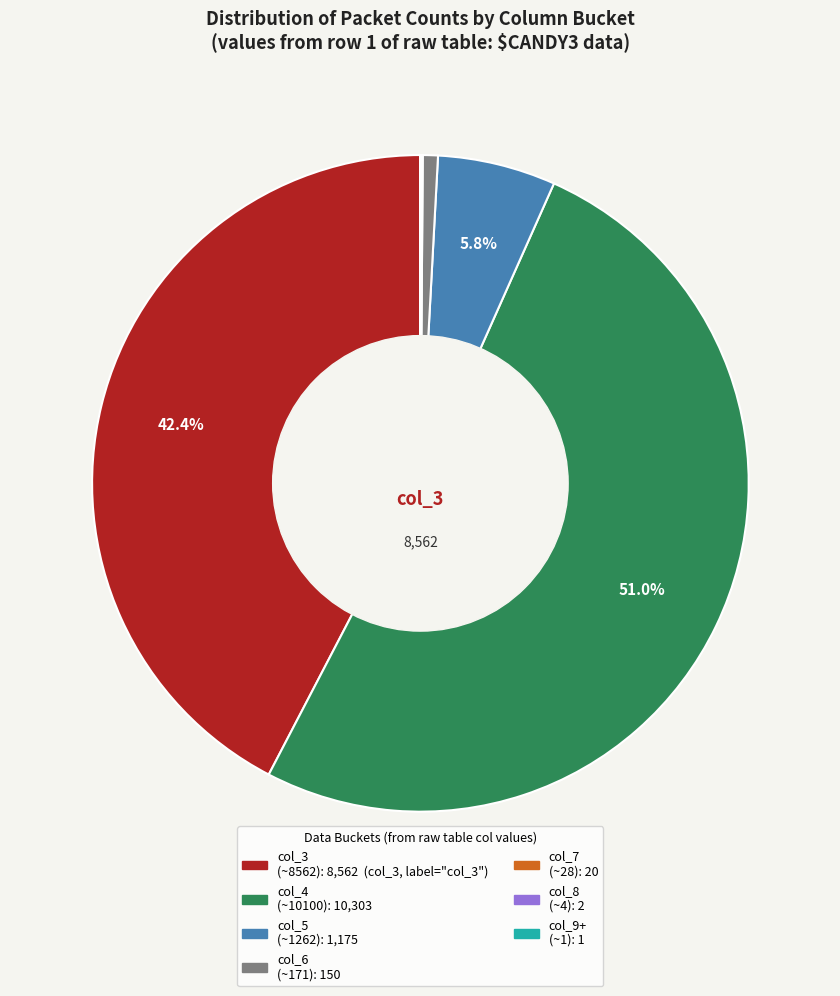

Does any single category account for the majority?

Yes